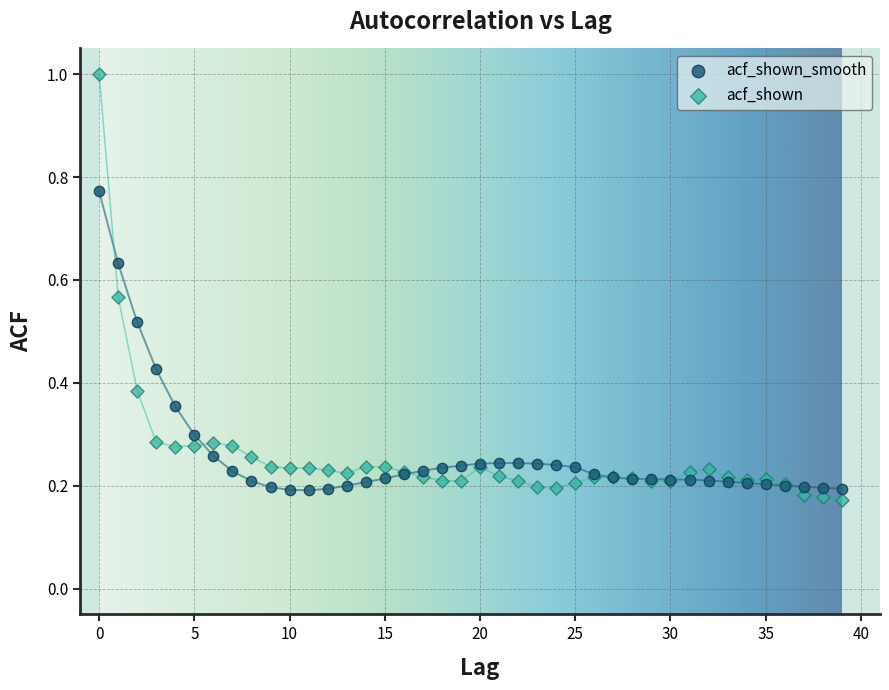

Which series reaches the maximum Y coordinate?

acf_shown